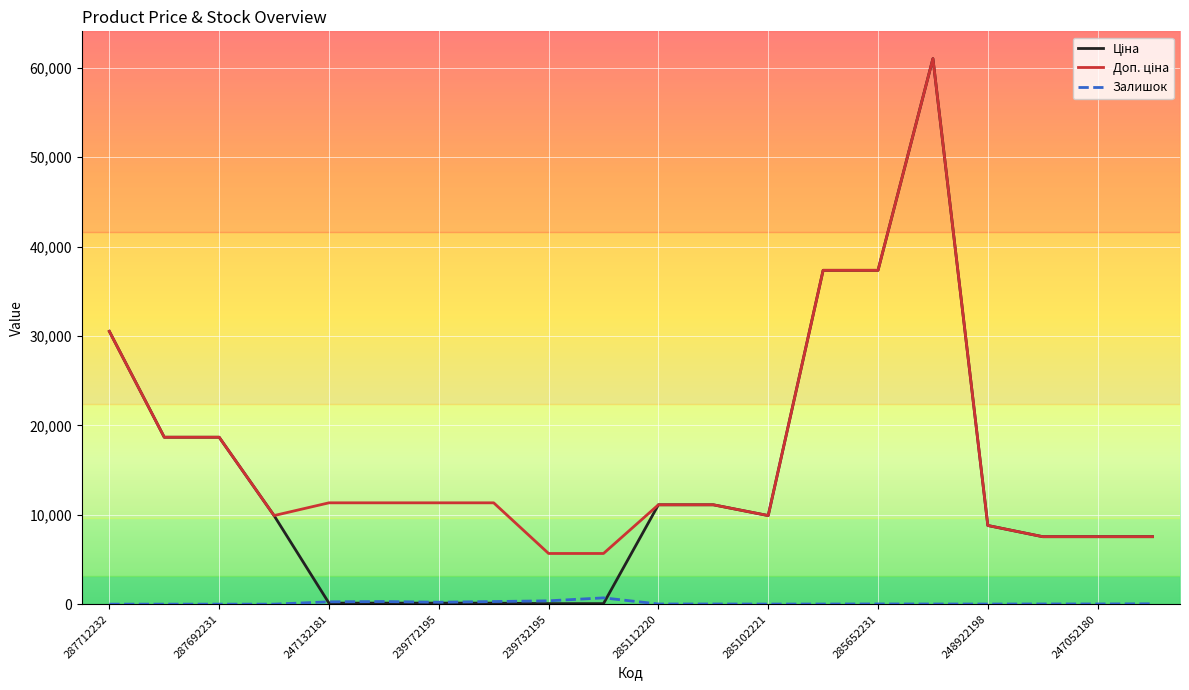

The Залишок series shows 0.0 at 287692231. True or false?

True